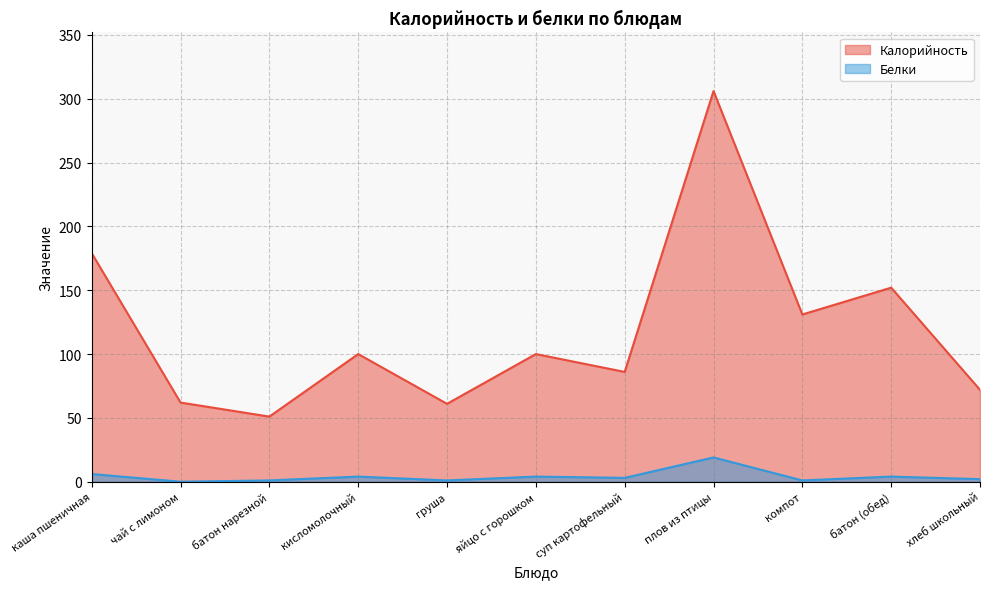

Which category has the lowest value across all series?

чай с лимоном